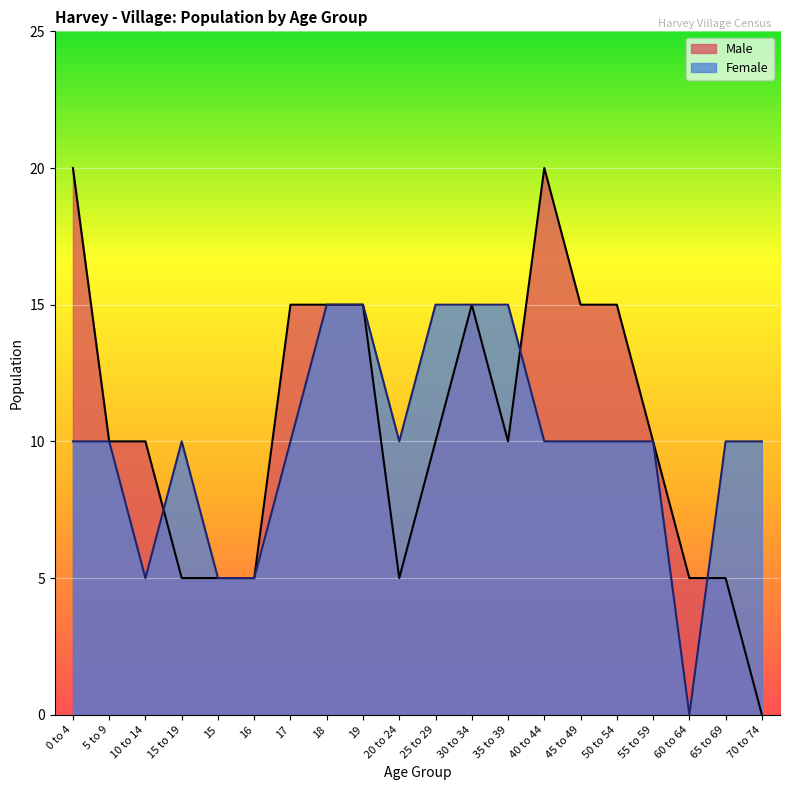

Which series has the widest spread of values?

Male